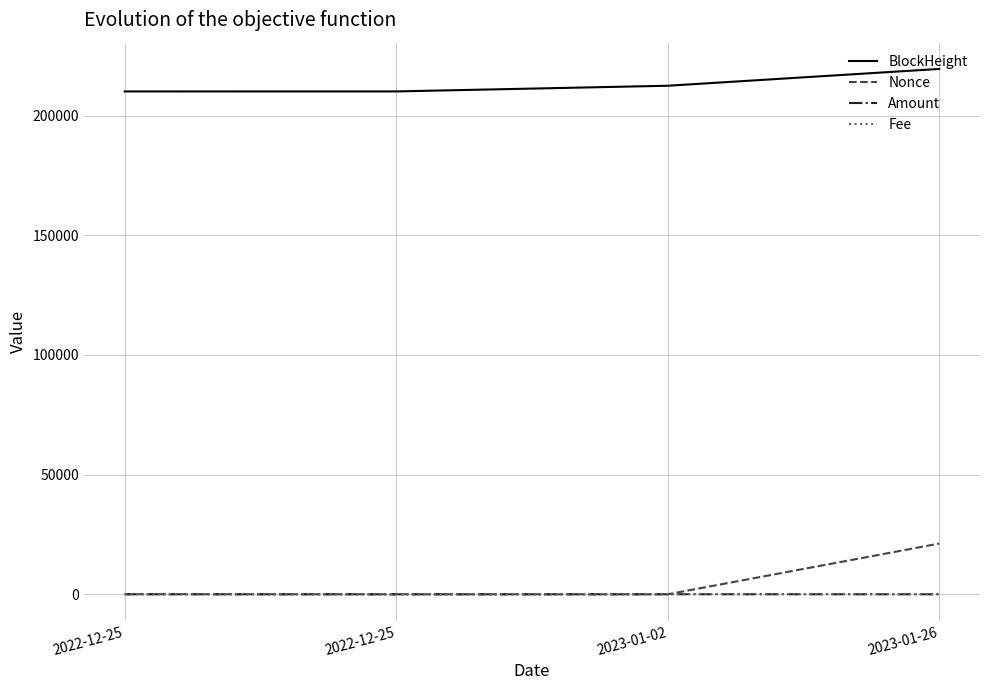

Is the value of Amount at 2022-12-25 greater than the value of BlockHeight at 2022-12-25?

No